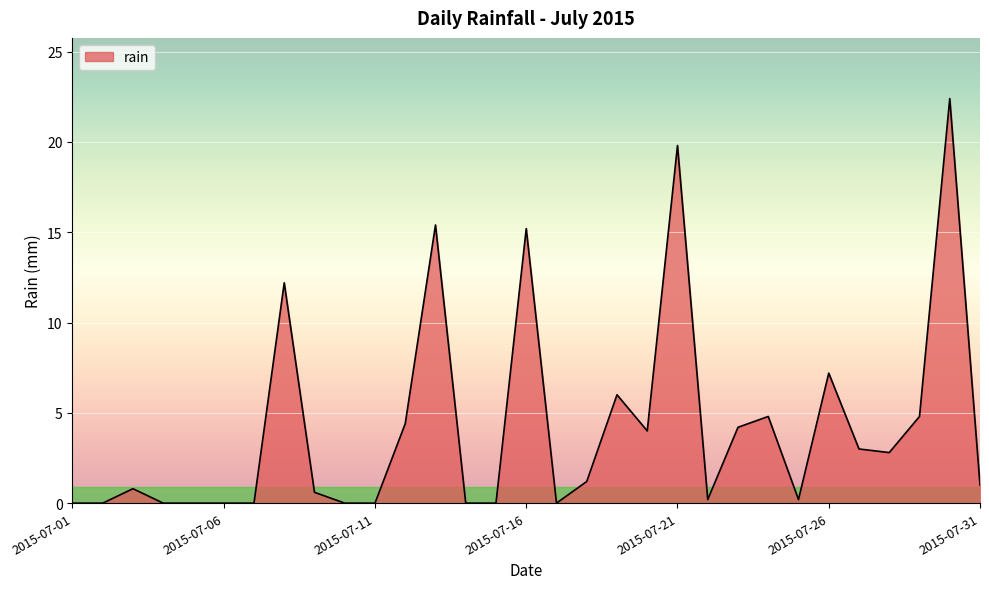

What is the difference between the maximum and minimum values?

22.4